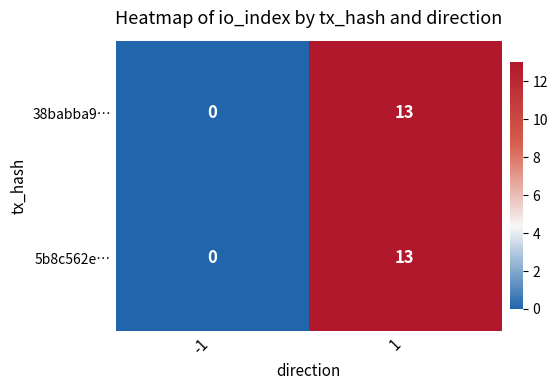

Reading right to left, extract all data points from this chart.

38babba9…: 1=13	-1=0
5b8c562e…: 1=13	-1=0